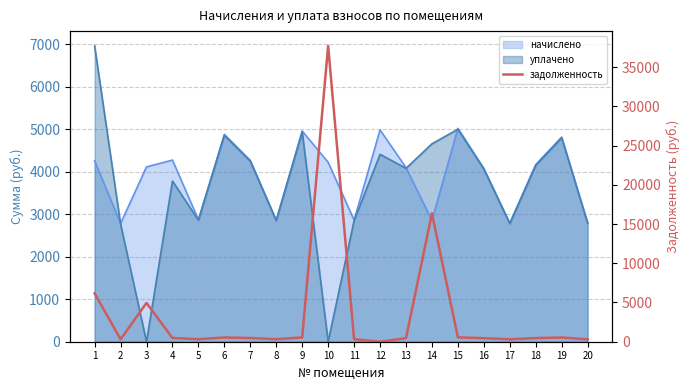

Reading right to left, extract all data points from this chart.

20=310.9	19=535.0	18=462.9	17=309.9	16=453.0	15=557.7	14=16359.5	13=455.0	12=0.0	11=317.8	10=37708.9	9=550.8	8=317.8	7=473.8	6=541.9	5=318.8	4=474.8	3=4938.8	2=308.9	1=6168.3